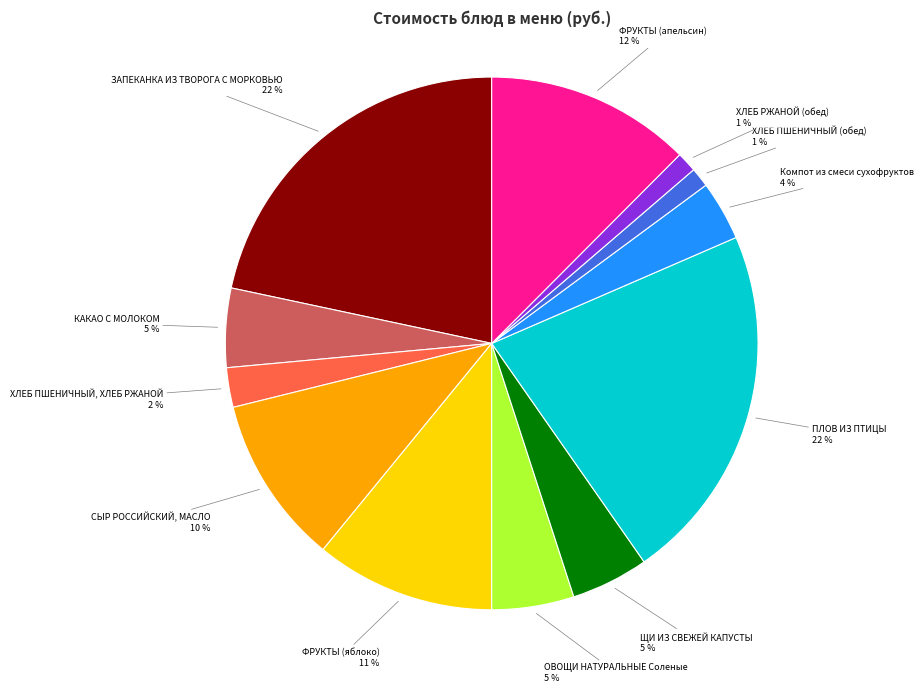

To the nearest percent, what is the difference between the largest and smallest slice percentages?

21%